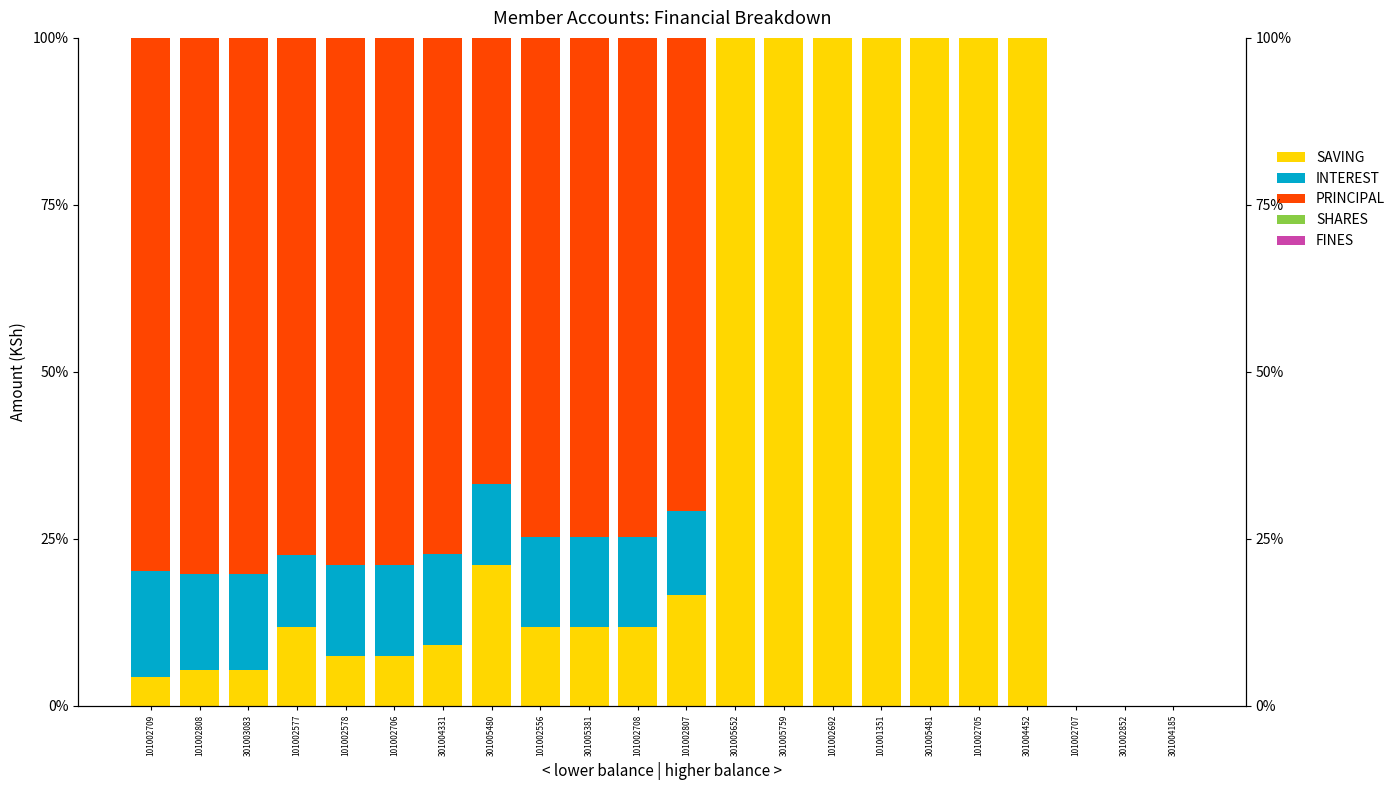

What is the label of the 12th bar from the right?

101002708